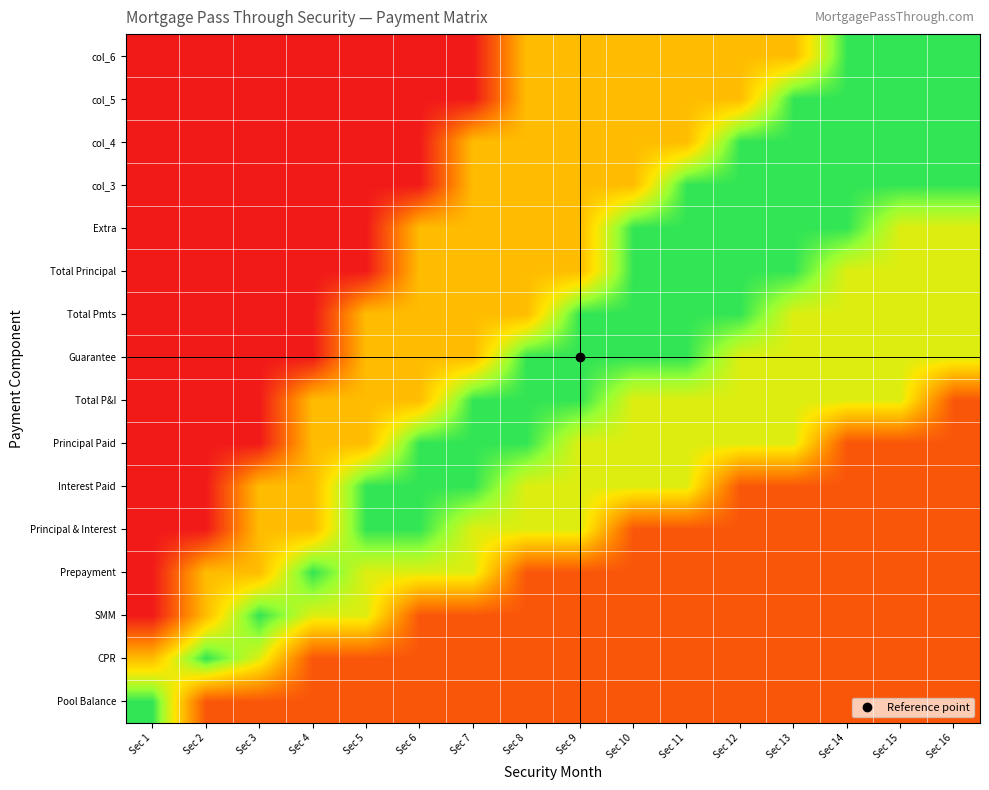

Reading right to left, list all the values displayed in this chart.

Pool Balance: Sec 16=0.1	Sec 15=0.1	Sec 14=0.1	Sec 13=0.1	Sec 12=0.1	Sec 11=0.1	Sec 10=0.1	Sec 9=0.1	Sec 8=0.1	Sec 7=0.1	Sec 6=0.1	Sec 5=0.1	Sec 4=0.1	Sec 3=0.1	Sec 2=0.1	Sec 1=0.8
CPR: Sec 16=0.1	Sec 15=0.1	Sec 14=0.1	Sec 13=0.1	Sec 12=0.1	Sec 11=0.1	Sec 10=0.1	Sec 9=0.1	Sec 8=0.1	Sec 7=0.1	Sec 6=0.1	Sec 5=0.1	Sec 4=0.1	Sec 3=0.6	Sec 2=0.8	Sec 1=0.4
SMM: Sec 16=0.1	Sec 15=0.1	Sec 14=0.1	Sec 13=0.1	Sec 12=0.1	Sec 11=0.1	Sec 10=0.1	Sec 9=0.1	Sec 8=0.1	Sec 7=0.1	Sec 6=0.1	Sec 5=0.6	Sec 4=0.6	Sec 3=0.8	Sec 2=0.4	Sec 1=0.0
Prepayment: Sec 16=0.1	Sec 15=0.1	Sec 14=0.1	Sec 13=0.1	Sec 12=0.1	Sec 11=0.1	Sec 10=0.1	Sec 9=0.1	Sec 8=0.1	Sec 7=0.6	Sec 6=0.6	Sec 5=0.6	Sec 4=0.8	Sec 3=0.4	Sec 2=0.4	Sec 1=0.0
Principal & Interest: Sec 16=0.1	Sec 15=0.1	Sec 14=0.1	Sec 13=0.1	Sec 12=0.1	Sec 11=0.1	Sec 10=0.1	Sec 9=0.6	Sec 8=0.6	Sec 7=0.6	Sec 6=0.8	Sec 5=0.8	Sec 4=0.4	Sec 3=0.4	Sec 2=0.0	Sec 1=0.0
Interest Paid: Sec 16=0.1	Sec 15=0.1	Sec 14=0.1	Sec 13=0.1	Sec 12=0.1	Sec 11=0.6	Sec 10=0.6	Sec 9=0.6	Sec 8=0.6	Sec 7=0.8	Sec 6=0.8	Sec 5=0.8	Sec 4=0.4	Sec 3=0.4	Sec 2=0.0	Sec 1=0.0
Principal Paid: Sec 16=0.1	Sec 15=0.1	Sec 14=0.1	Sec 13=0.6	Sec 12=0.6	Sec 11=0.6	Sec 10=0.6	Sec 9=0.6	Sec 8=0.8	Sec 7=0.8	Sec 6=0.8	Sec 5=0.4	Sec 4=0.4	Sec 3=0.0	Sec 2=0.0	Sec 1=0.0
Total P&I: Sec 16=0.1	Sec 15=0.6	Sec 14=0.6	Sec 13=0.6	Sec 12=0.6	Sec 11=0.6	Sec 10=0.6	Sec 9=0.8	Sec 8=0.8	Sec 7=0.8	Sec 6=0.4	Sec 5=0.4	Sec 4=0.4	Sec 3=0.0	Sec 2=0.0	Sec 1=0.0
Guarantee: Sec 16=0.6	Sec 15=0.6	Sec 14=0.6	Sec 13=0.6	Sec 12=0.6	Sec 11=0.8	Sec 10=0.8	Sec 9=0.8	Sec 8=0.8	Sec 7=0.4	Sec 6=0.4	Sec 5=0.4	Sec 4=0.0	Sec 3=0.0	Sec 2=0.0	Sec 1=0.0
Total Pmts: Sec 16=0.6	Sec 15=0.6	Sec 14=0.6	Sec 13=0.6	Sec 12=0.8	Sec 11=0.8	Sec 10=0.8	Sec 9=0.8	Sec 8=0.4	Sec 7=0.4	Sec 6=0.4	Sec 5=0.4	Sec 4=0.0	Sec 3=0.0	Sec 2=0.0	Sec 1=0.0
Total Principal: Sec 16=0.6	Sec 15=0.6	Sec 14=0.6	Sec 13=0.8	Sec 12=0.8	Sec 11=0.8	Sec 10=0.8	Sec 9=0.4	Sec 8=0.4	Sec 7=0.4	Sec 6=0.4	Sec 5=0.0	Sec 4=0.0	Sec 3=0.0	Sec 2=0.0	Sec 1=0.0
Extra: Sec 16=0.6	Sec 15=0.6	Sec 14=0.8	Sec 13=0.8	Sec 12=0.8	Sec 11=0.8	Sec 10=0.8	Sec 9=0.4	Sec 8=0.4	Sec 7=0.4	Sec 6=0.4	Sec 5=0.0	Sec 4=0.0	Sec 3=0.0	Sec 2=0.0	Sec 1=0.0
col_3: Sec 16=0.8	Sec 15=0.8	Sec 14=0.8	Sec 13=0.8	Sec 12=0.8	Sec 11=0.8	Sec 10=0.4	Sec 9=0.4	Sec 8=0.4	Sec 7=0.4	Sec 6=0.0	Sec 5=0.0	Sec 4=0.0	Sec 3=0.0	Sec 2=0.0	Sec 1=0.0
col_4: Sec 16=0.8	Sec 15=0.8	Sec 14=0.8	Sec 13=0.8	Sec 12=0.8	Sec 11=0.4	Sec 10=0.4	Sec 9=0.4	Sec 8=0.4	Sec 7=0.4	Sec 6=0.0	Sec 5=0.0	Sec 4=0.0	Sec 3=0.0	Sec 2=0.0	Sec 1=0.0
col_5: Sec 16=0.8	Sec 15=0.8	Sec 14=0.8	Sec 13=0.8	Sec 12=0.4	Sec 11=0.4	Sec 10=0.4	Sec 9=0.4	Sec 8=0.4	Sec 7=0.0	Sec 6=0.0	Sec 5=0.0	Sec 4=0.0	Sec 3=0.0	Sec 2=0.0	Sec 1=0.0
col_6: Sec 16=0.8	Sec 15=0.8	Sec 14=0.8	Sec 13=0.4	Sec 12=0.4	Sec 11=0.4	Sec 10=0.4	Sec 9=0.4	Sec 8=0.4	Sec 7=0.0	Sec 6=0.0	Sec 5=0.0	Sec 4=0.0	Sec 3=0.0	Sec 2=0.0	Sec 1=0.0